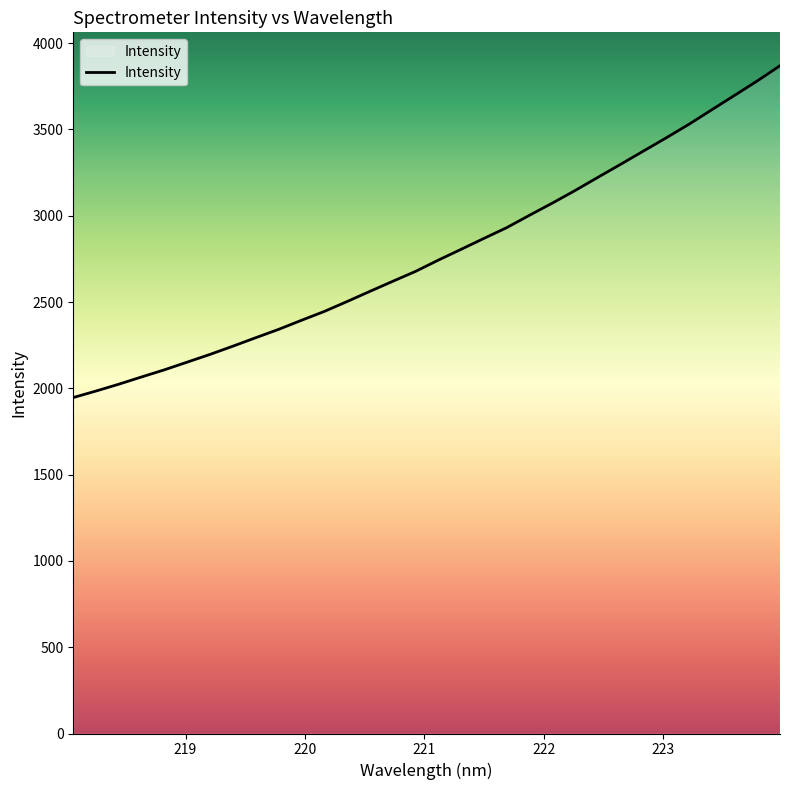

Count the number of data series in this chart.

1